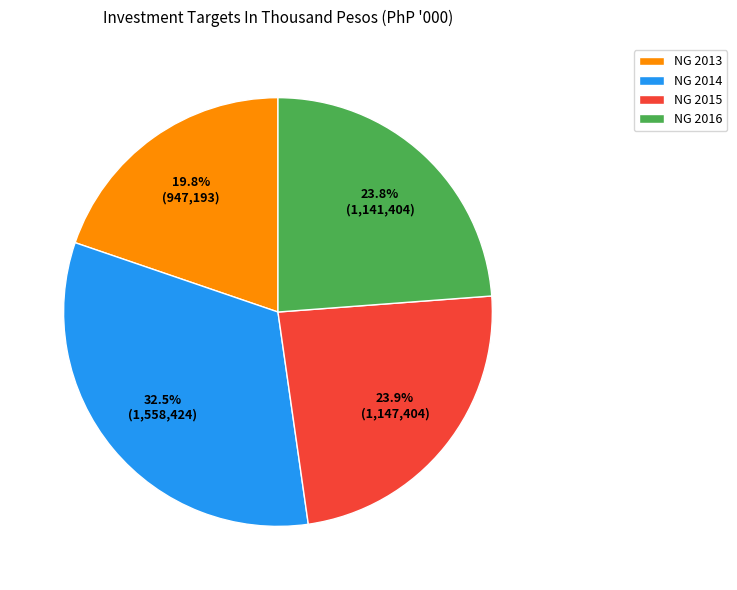

Between NG 2013 and NG 2014, which is larger?

NG 2014